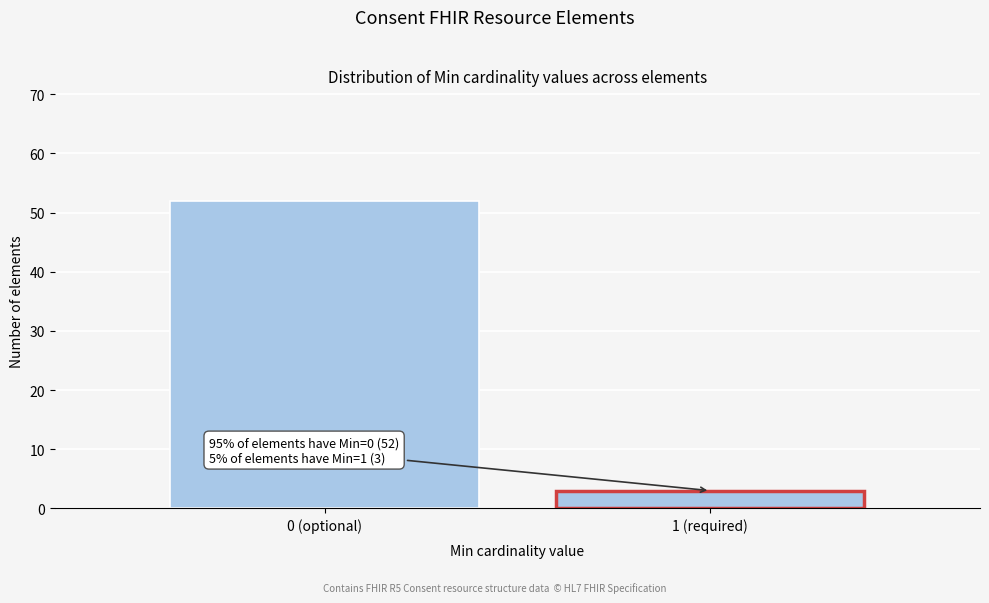

Reading right to left, what are all the values shown in this chart?

3	52